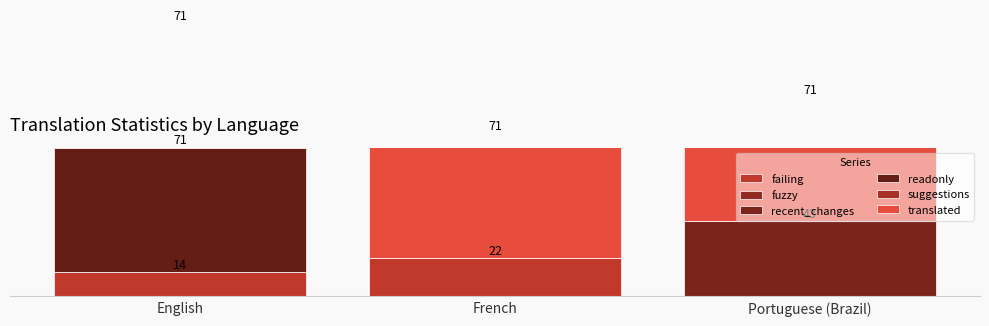

Rank the categories by suggestions value from highest to lowest.

English, French, Portuguese (Brazil)